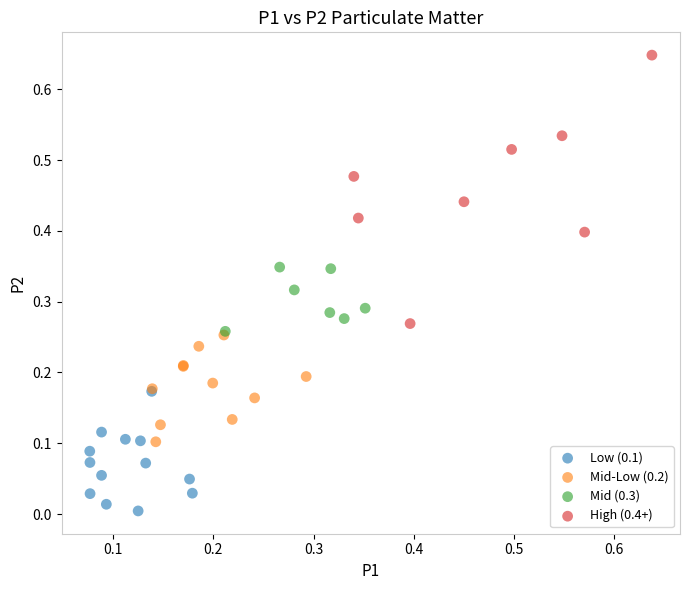

Which series reaches the maximum Y coordinate?

High (0.4+)